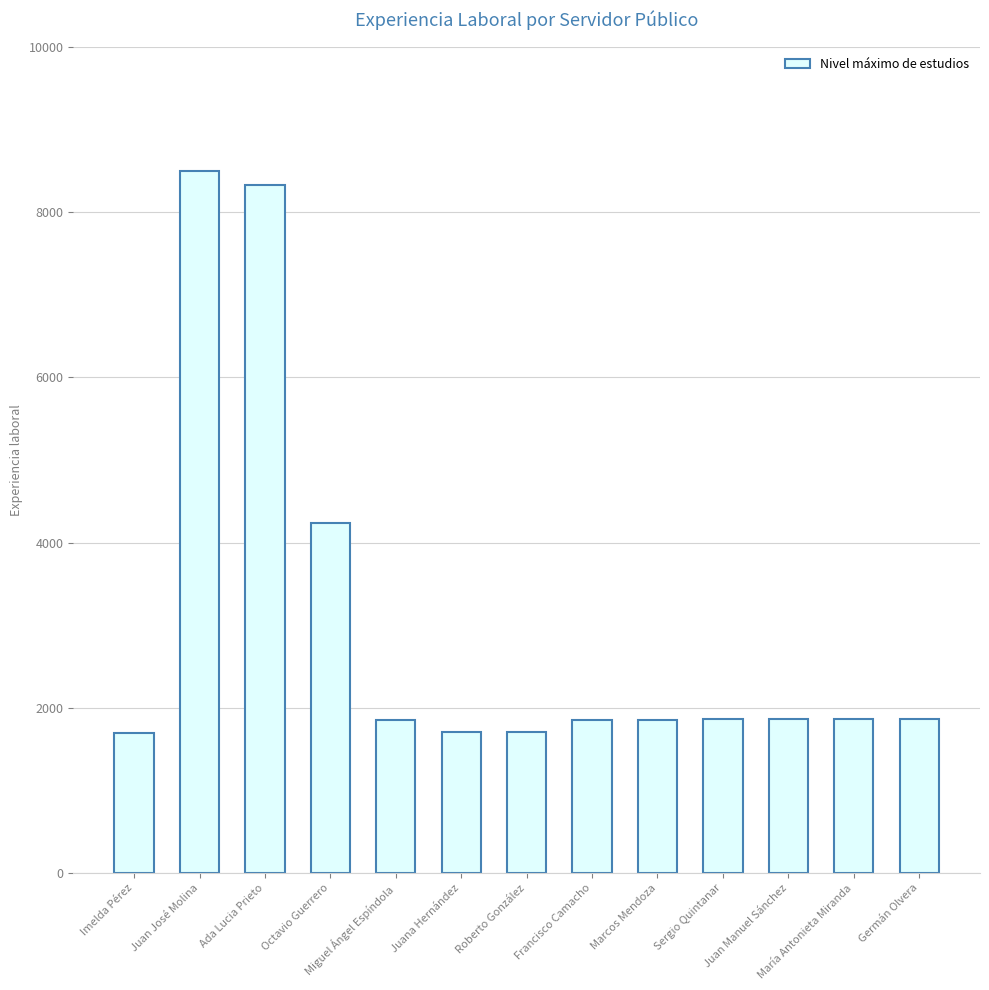

What is the maximum value shown in the chart?

8499